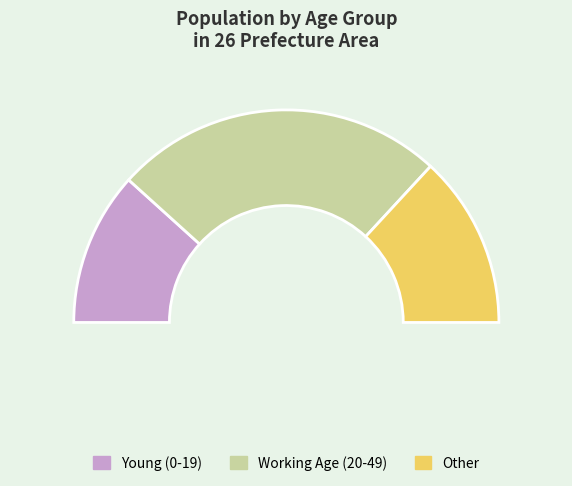

To the nearest percent, what is the combined percentage of 40-44 and 45-49?

22%